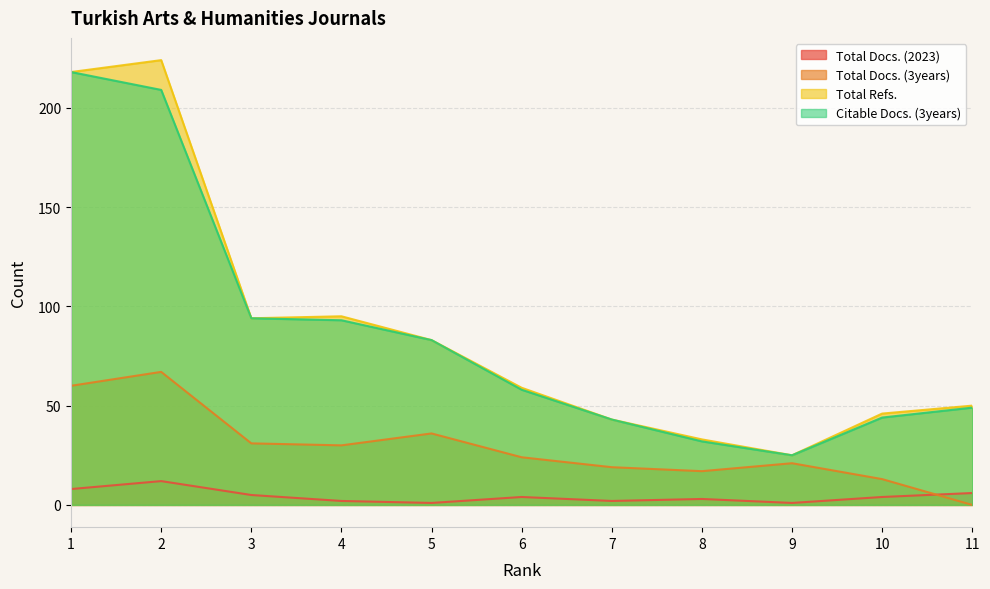

At which category does the chart reach its peak across all series?

2